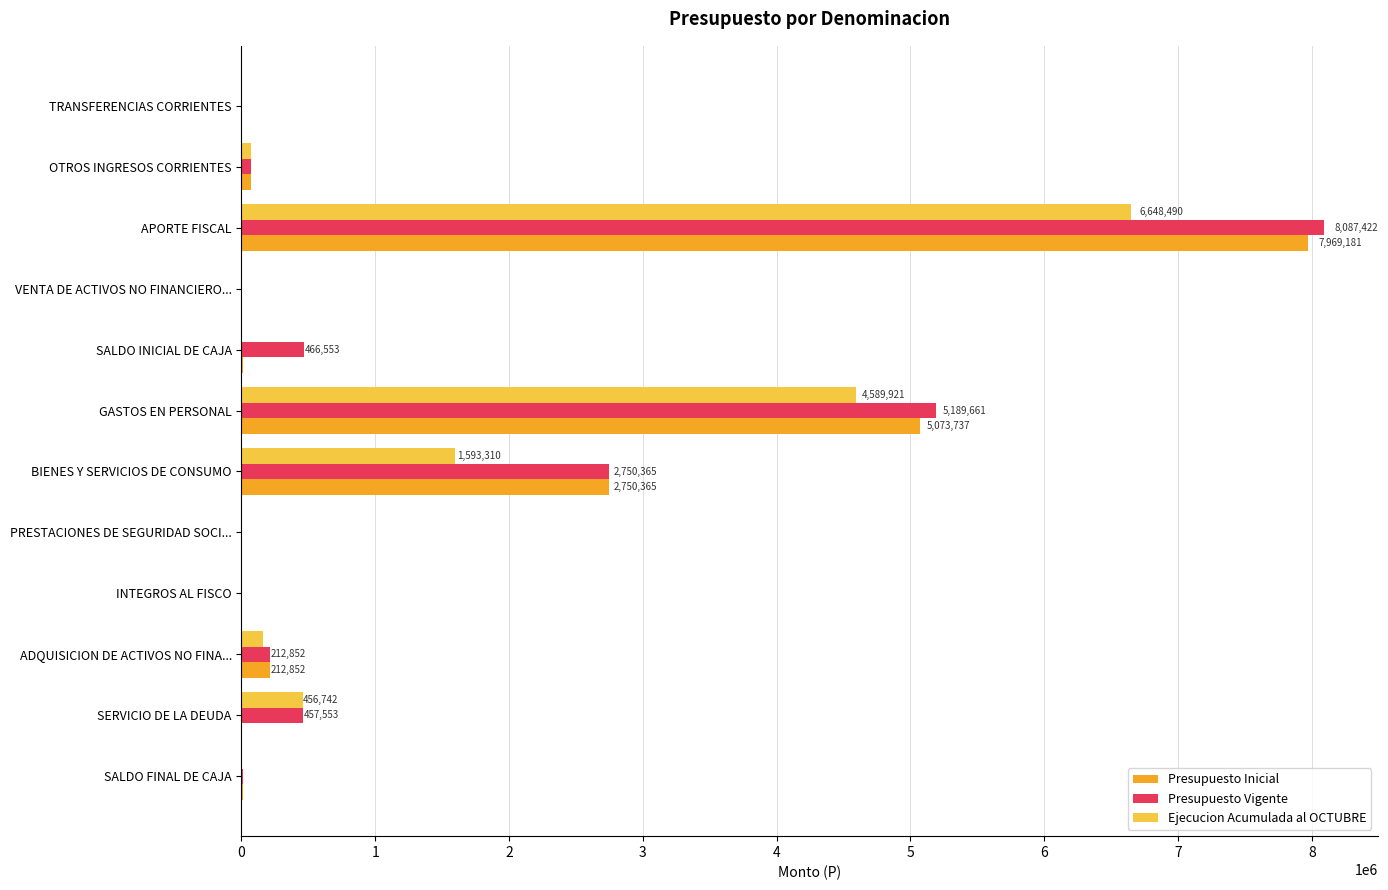

What is the sum of all Presupuesto Vigente values?

17256908